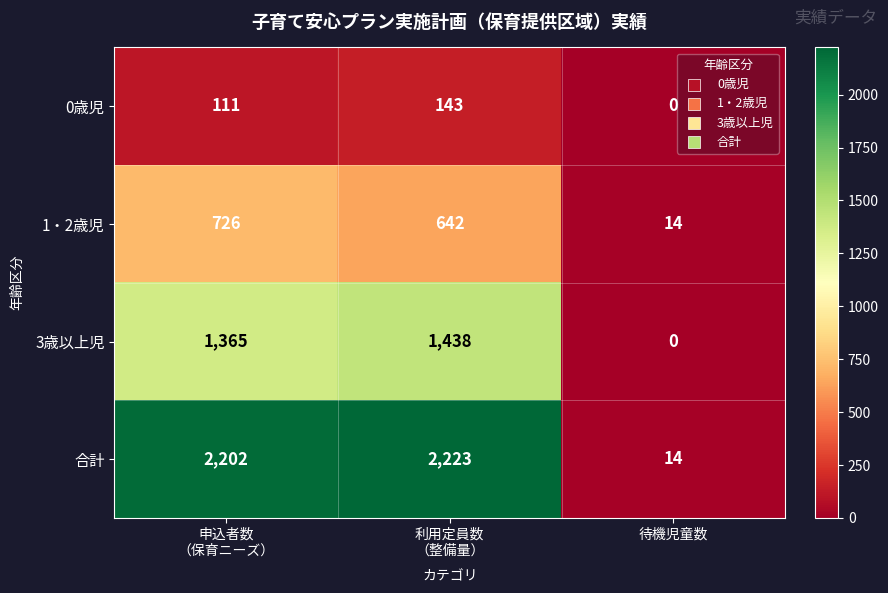

Rank the series by their maximum value, from lowest to highest.

0歳児, 1・2歳児, 3歳以上児, 合計